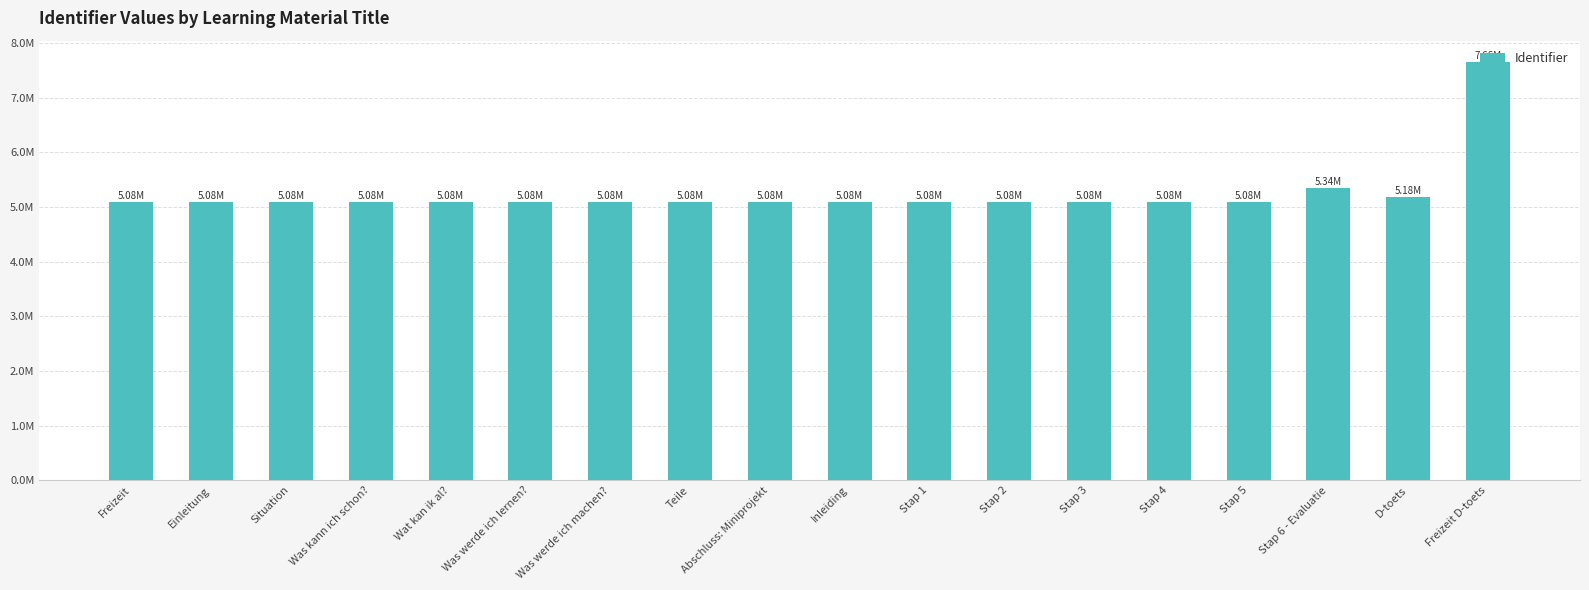

What is the average value?

5245832